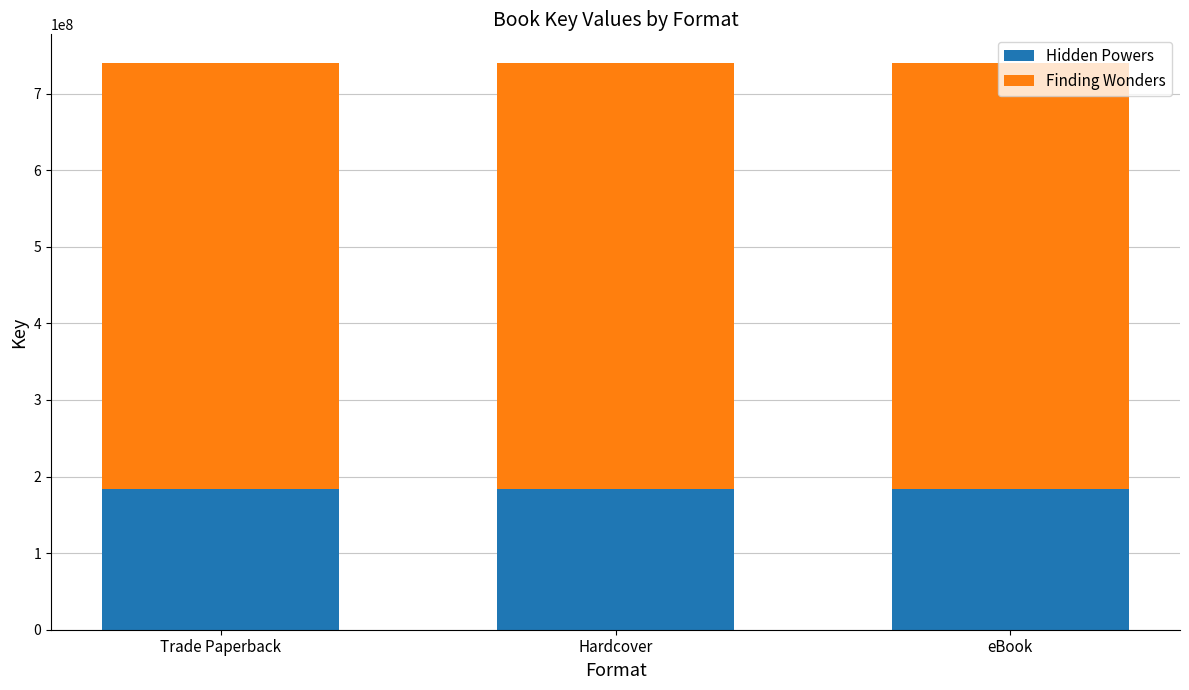

Is it true that Hidden Powers equals 117768751 at eBook?

False